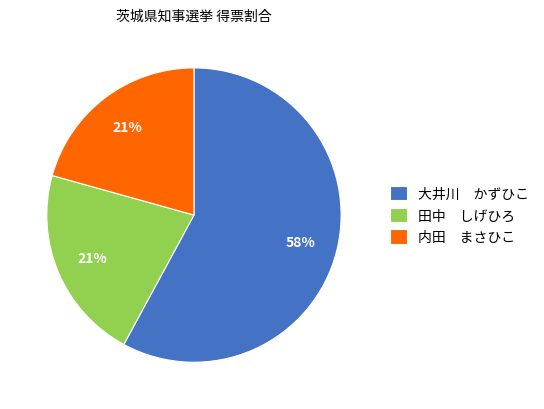

To the nearest percent, what is the average slice percentage?

33%